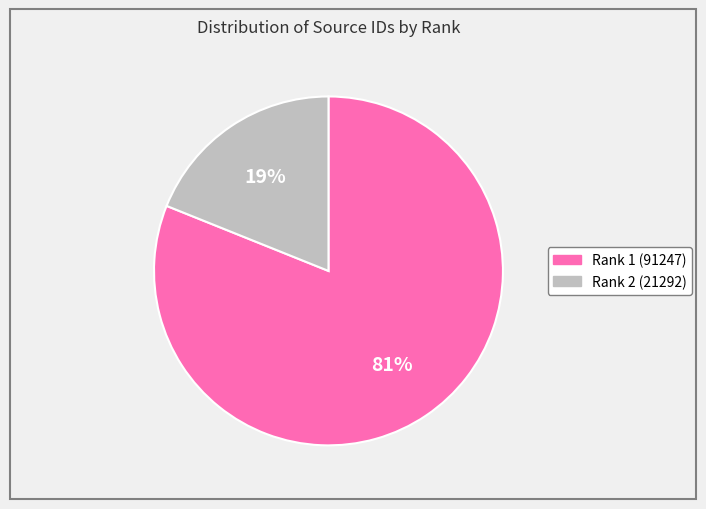

True or false: Rank 1 (91247) accounts for 92% of the total.

False